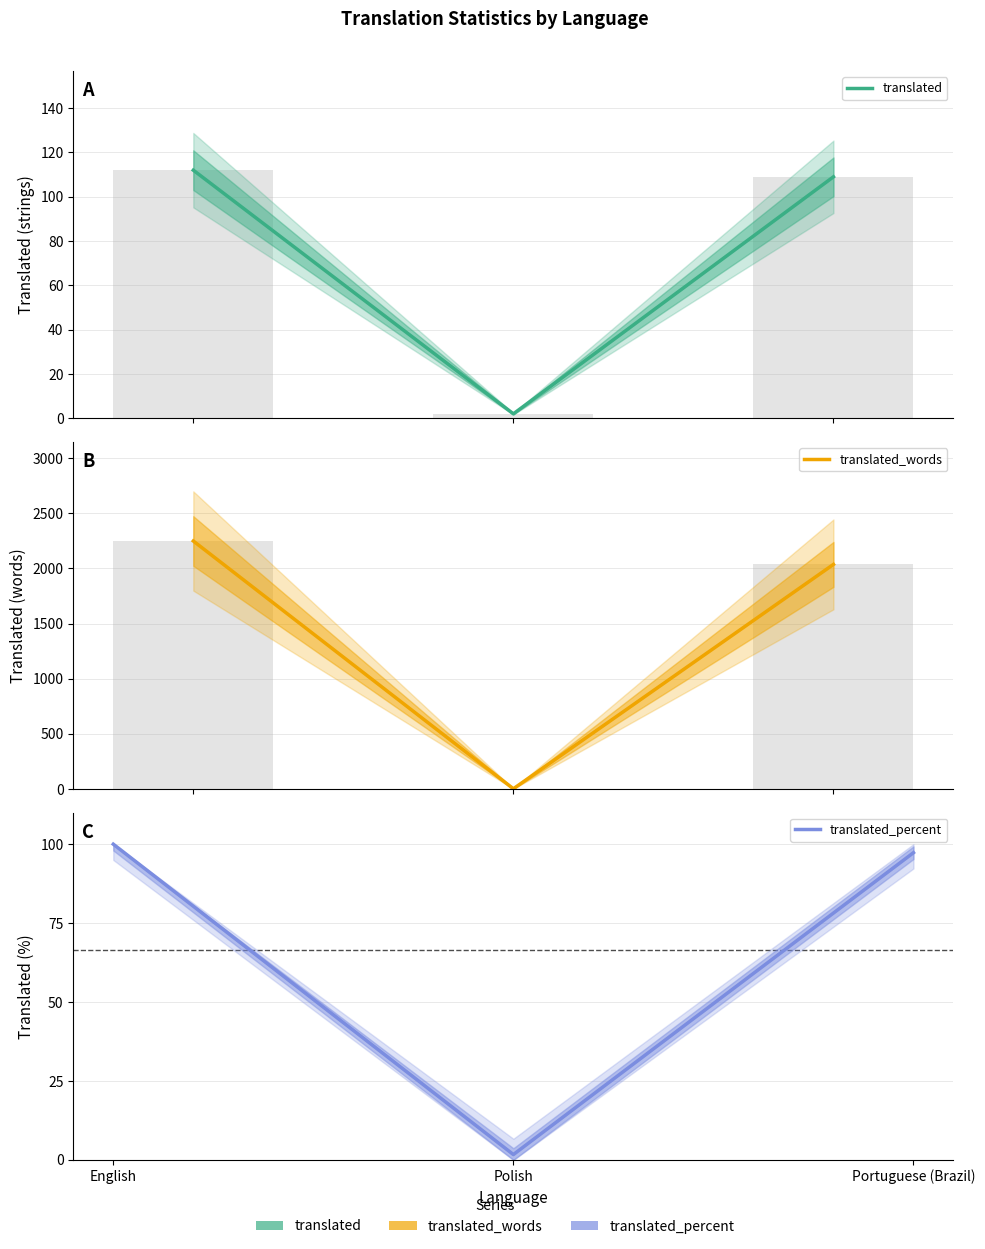

Count the number of data series in this chart.

3